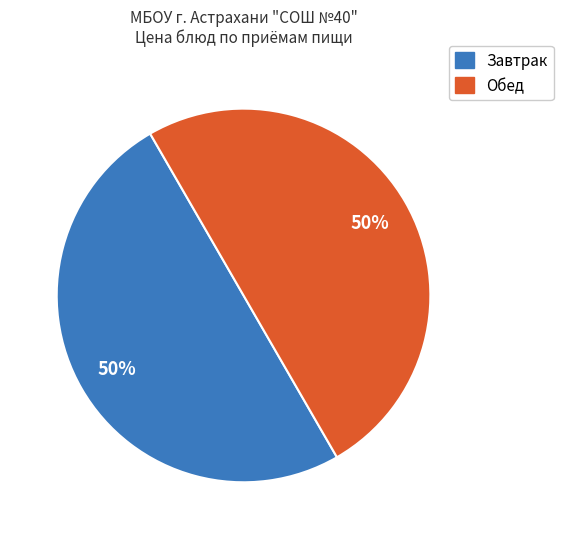

To the nearest percent, what is the average slice percentage?

50%